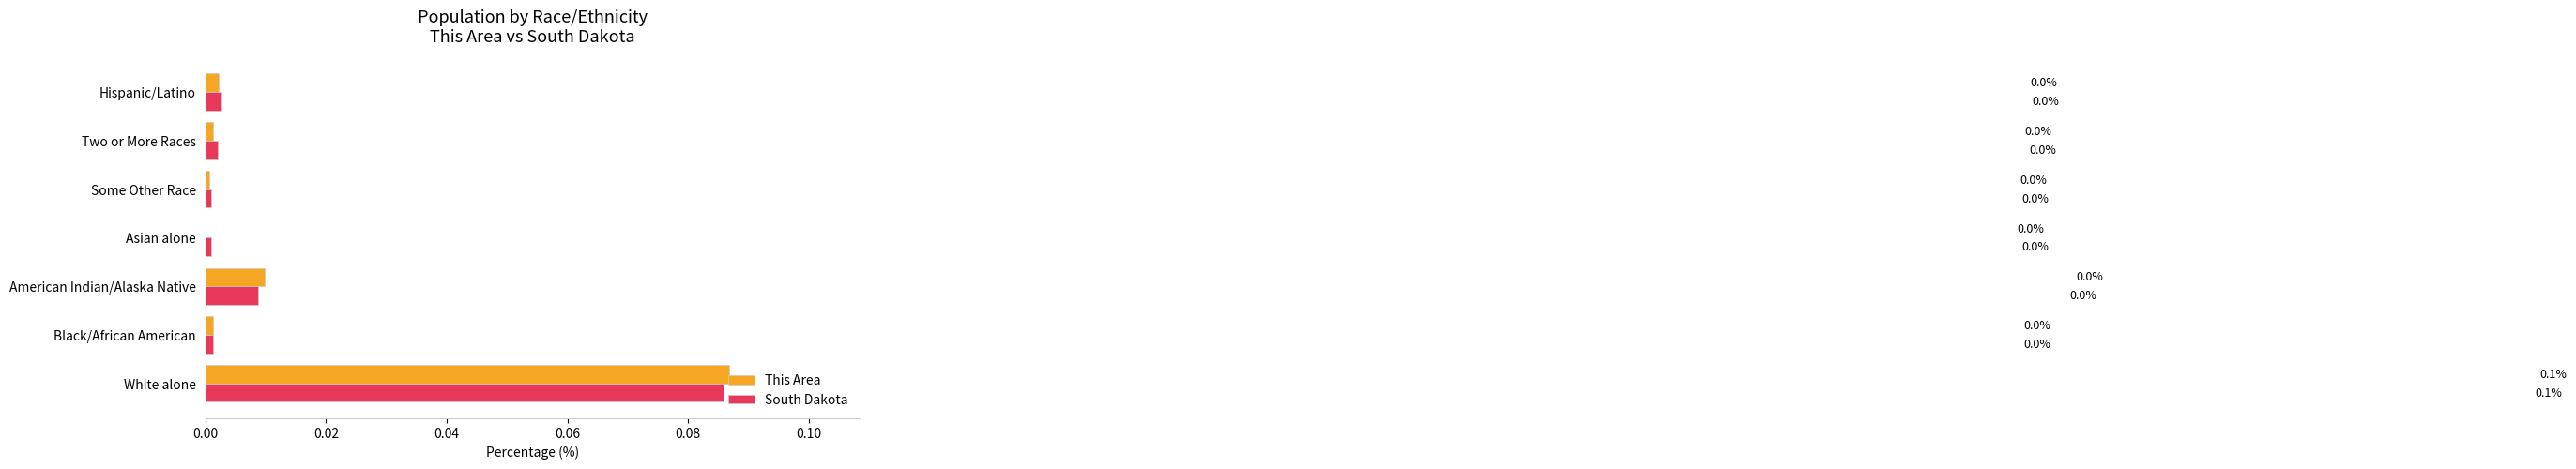

Which category has the highest value in the This Area series?

White alone